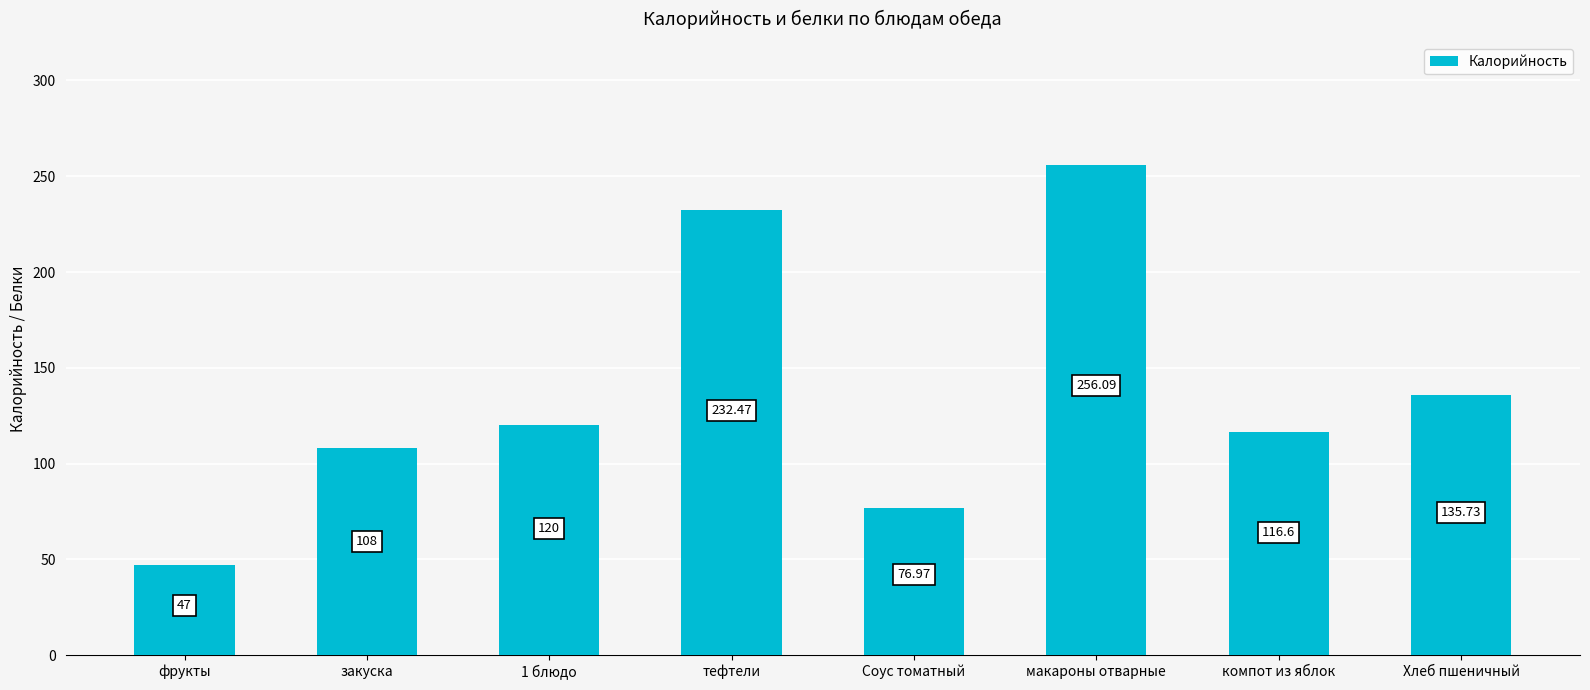

Count the number of categories in the chart.

8